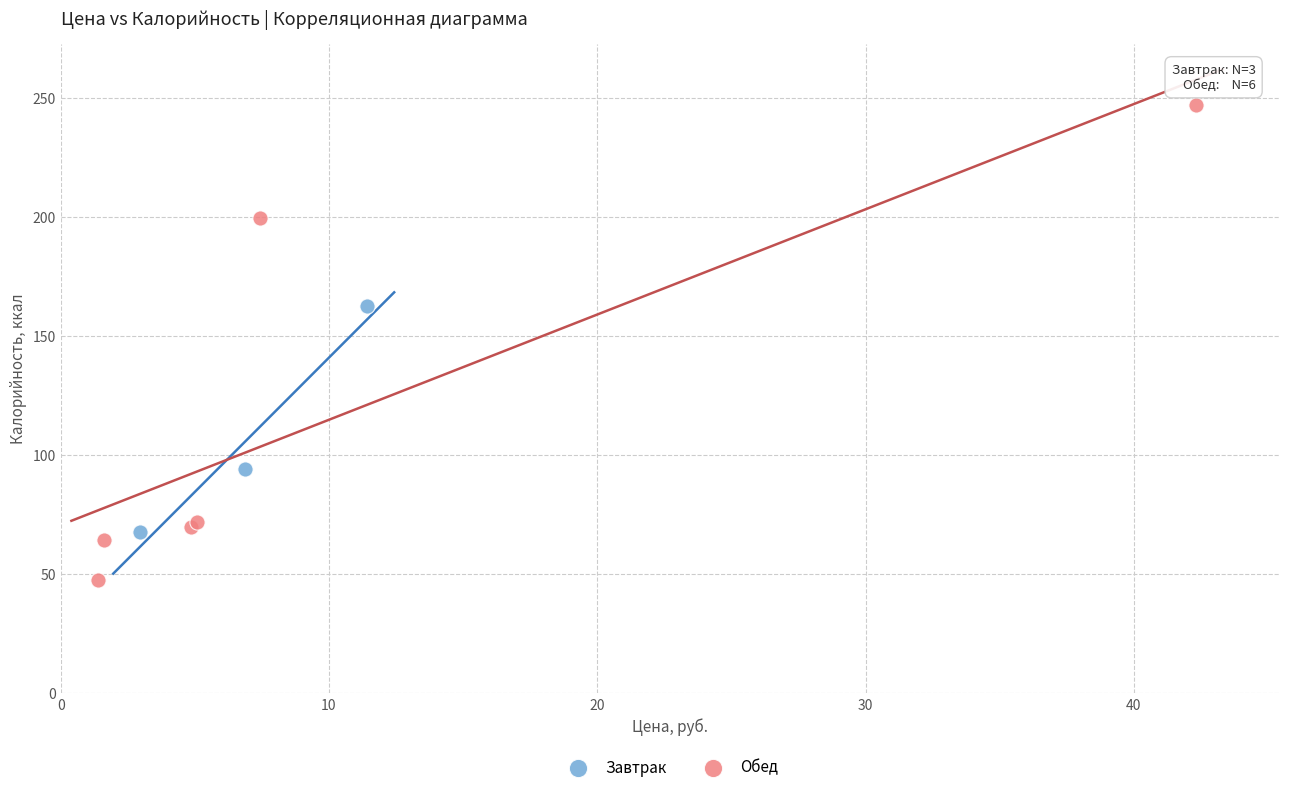

Which series reaches the minimum Y coordinate?

Обед